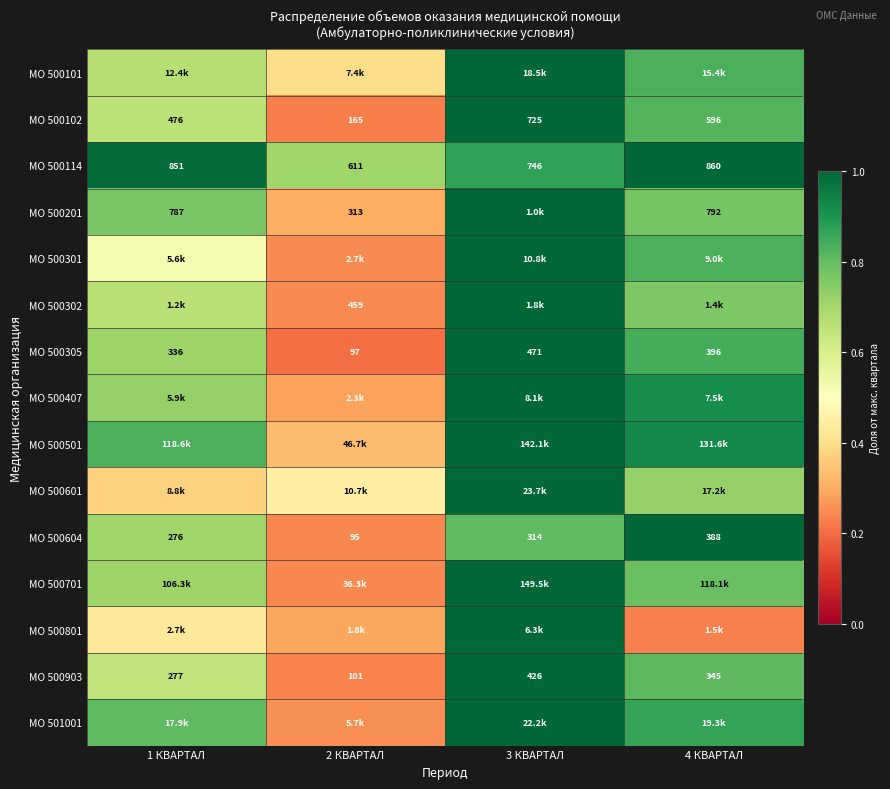

What is the difference between the МО 500604 values at 1 КВАРТАЛ and 2 КВАРТАЛ?

0.5